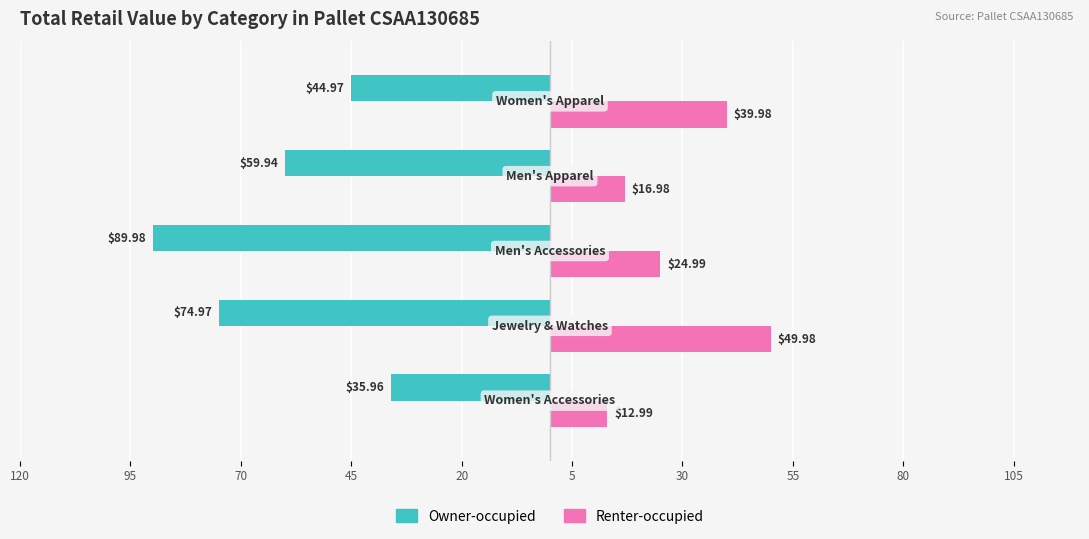

What are all the series names shown in the legend?

Owner-occupied, Renter-occupied